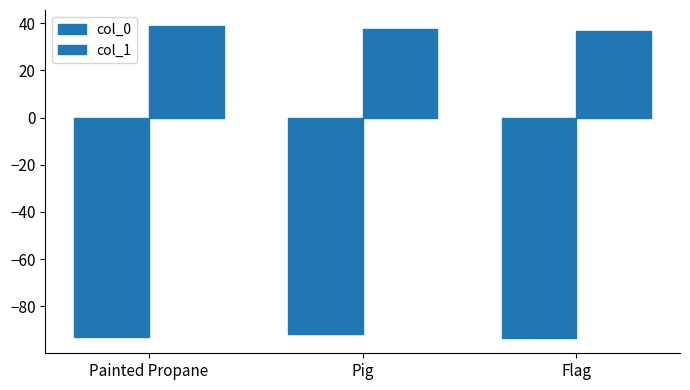

What is the label of the 1st bar from the left?

Painted Propane